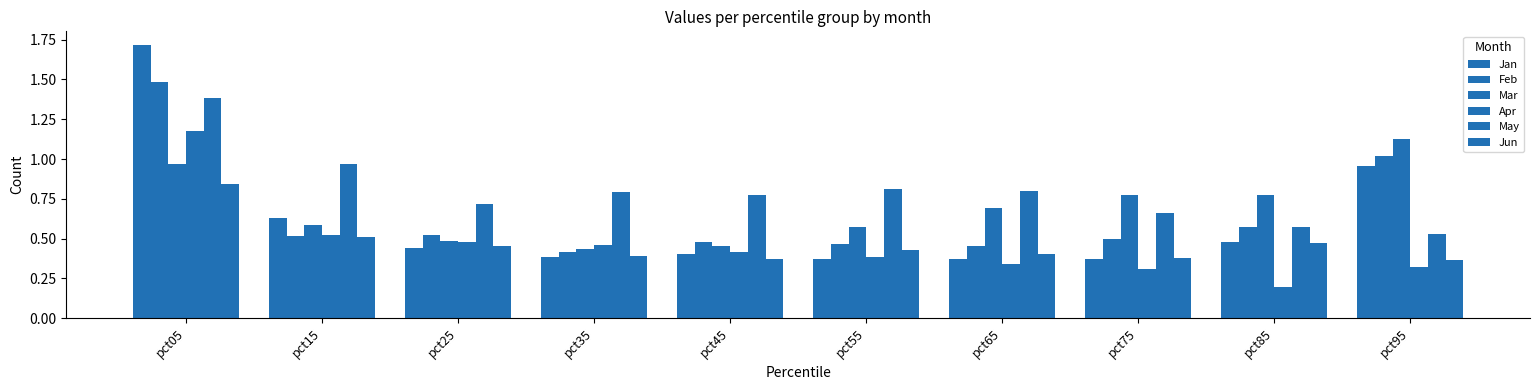

Is it true that Mar equals 0.9 at pct15?

False